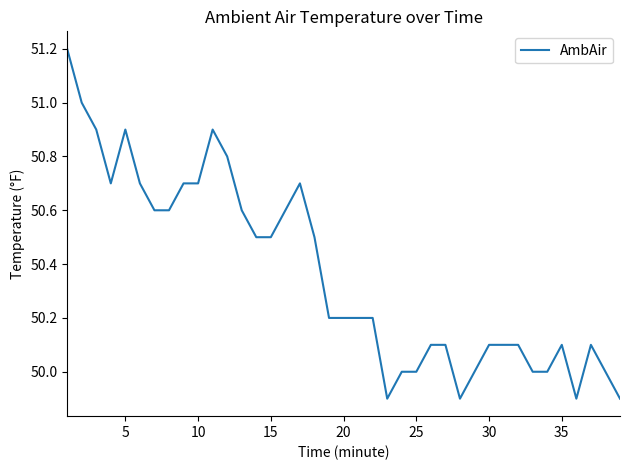

What is the difference between the maximum and minimum values?

1.3